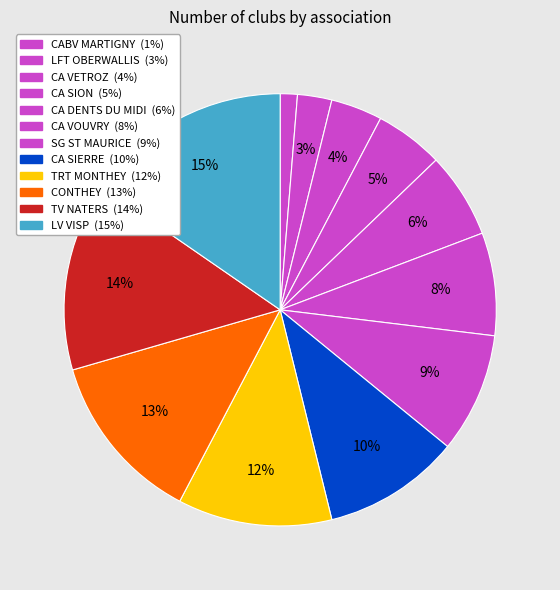

To the nearest percent, what is the difference between the CA VETROZ and CABV MARTIGNY slice percentages?

3%